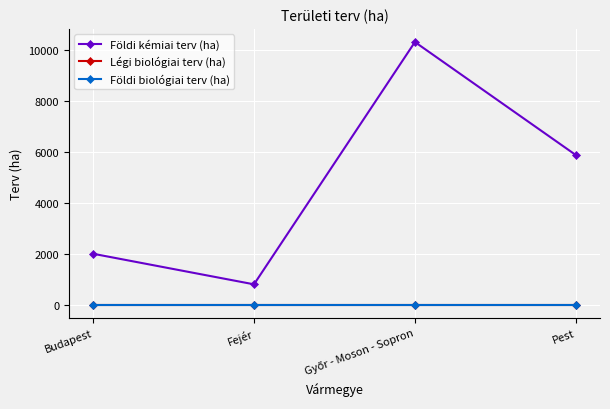

True or false: Földi biológiai terv (ha) has more than 0 points higher than both neighbors.

False